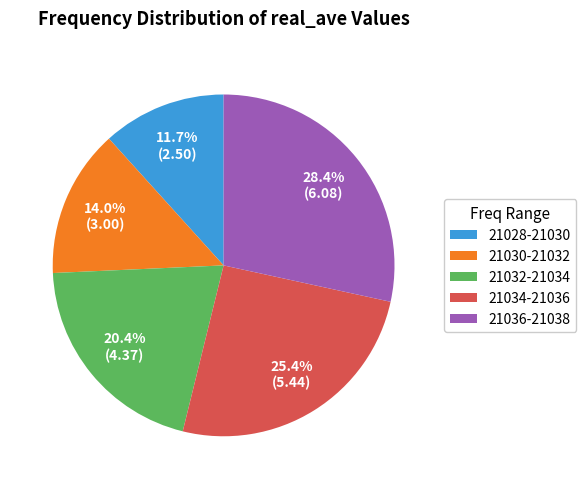

Rank the categories by value from highest to lowest.

21036-21038, 21034-21036, 21032-21034, 21030-21032, 21028-21030